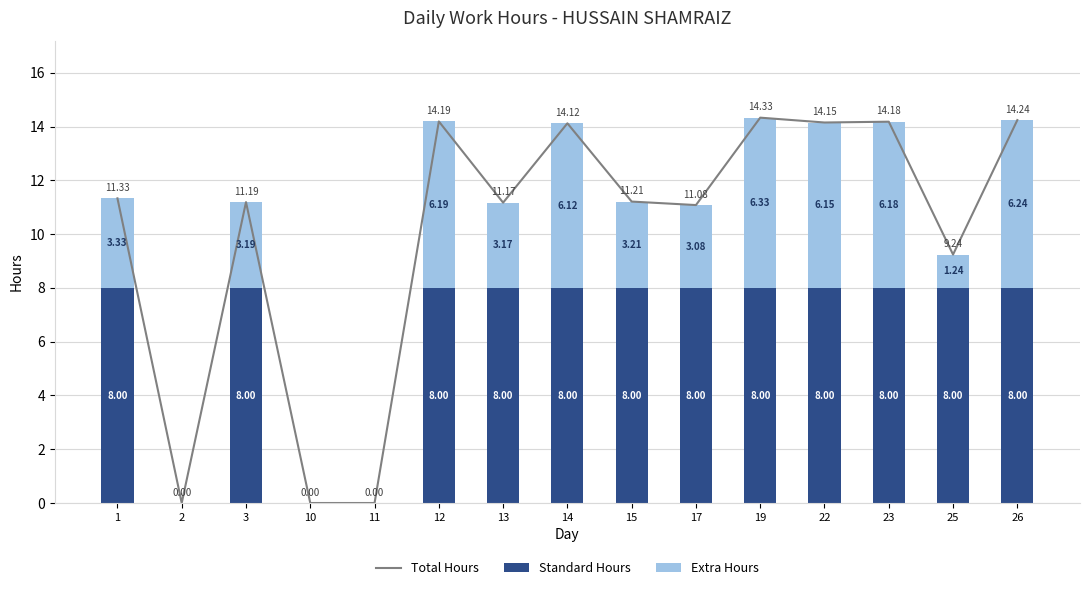

The value of Total Hours at 26 is 14.2. True or false?

True